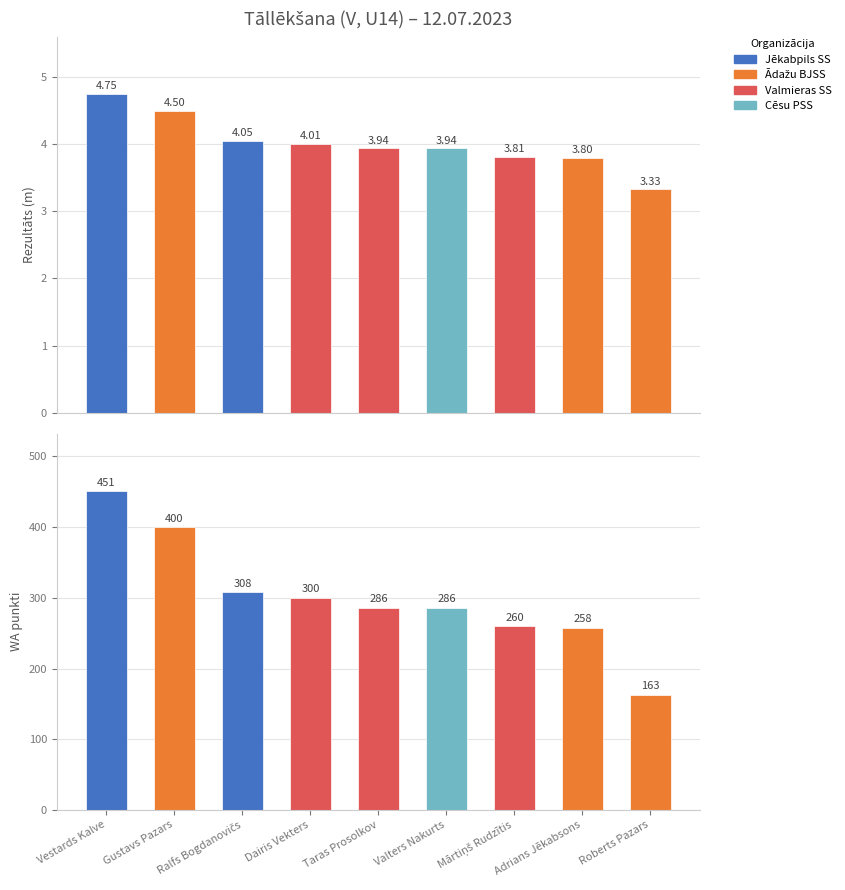

What is the sum of the Rezultāts values at Roberts Pazars and Vestards Kalve?

8.1